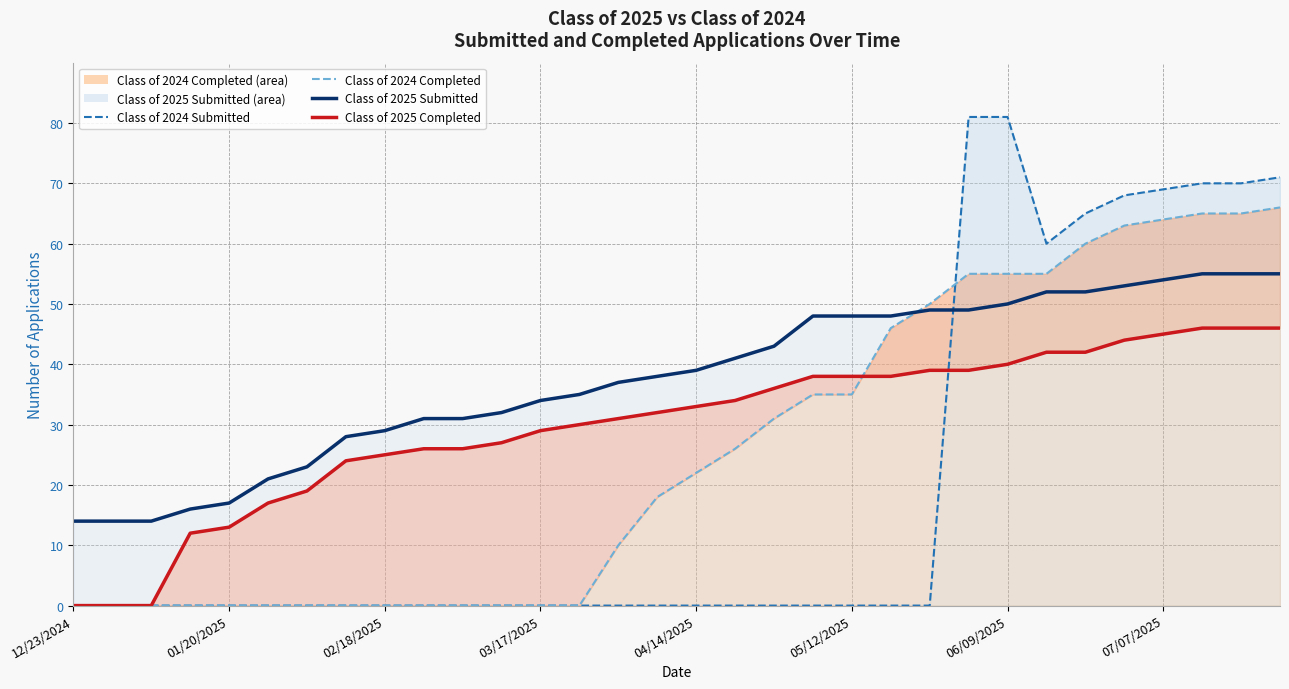

Which series has the largest range (max minus min)?

Class of 2024 Submitted